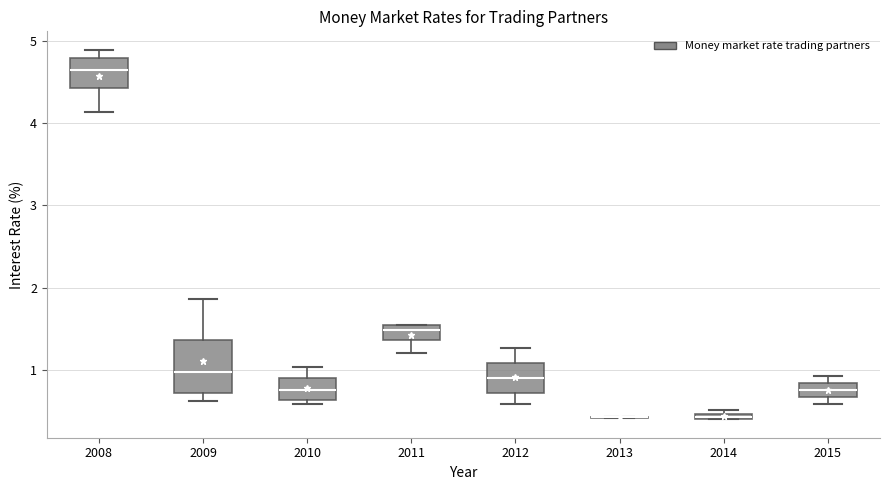

Where is the lower edge of the box at x = 2014 on the y-axis? The values are not printed on the chart, so give them approximately, as read against the axis.

0.4